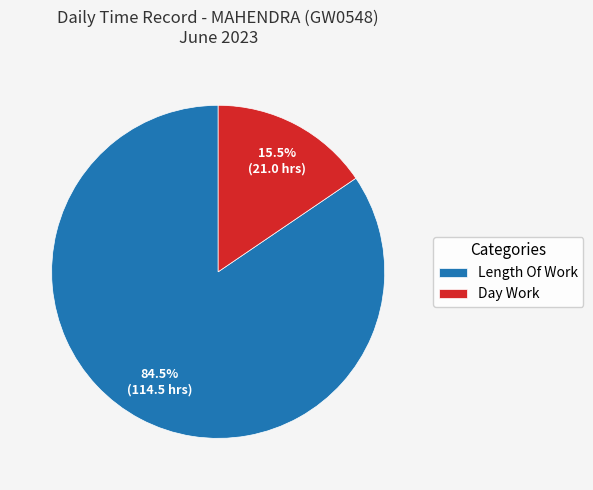

How many slices are in this pie chart?

2